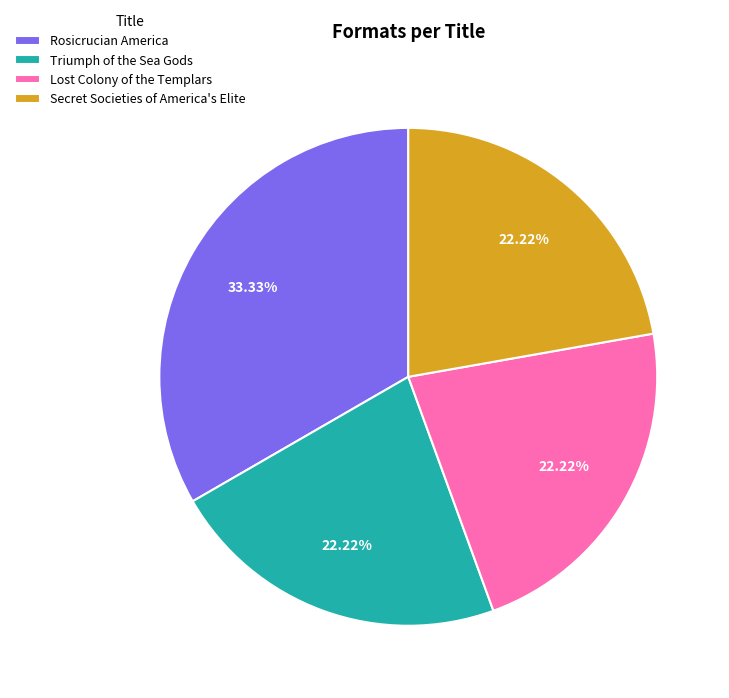

True or false: Secret Societies of America's Elite accounts for 22% of the total.

True